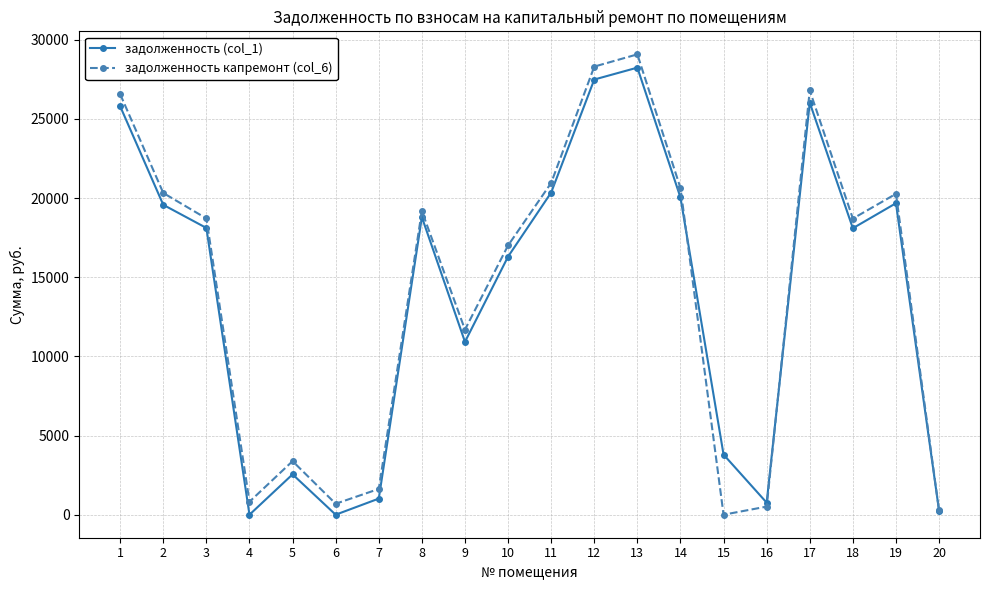

What is the highest value of the задолженность (col_1) series?

28239.8